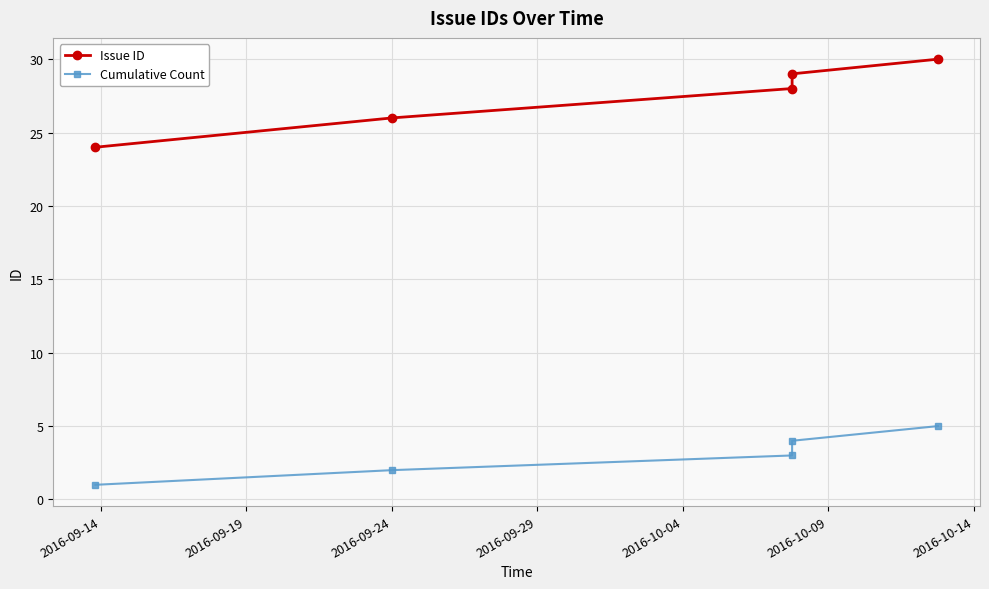

How many lines are shown in the chart?

2